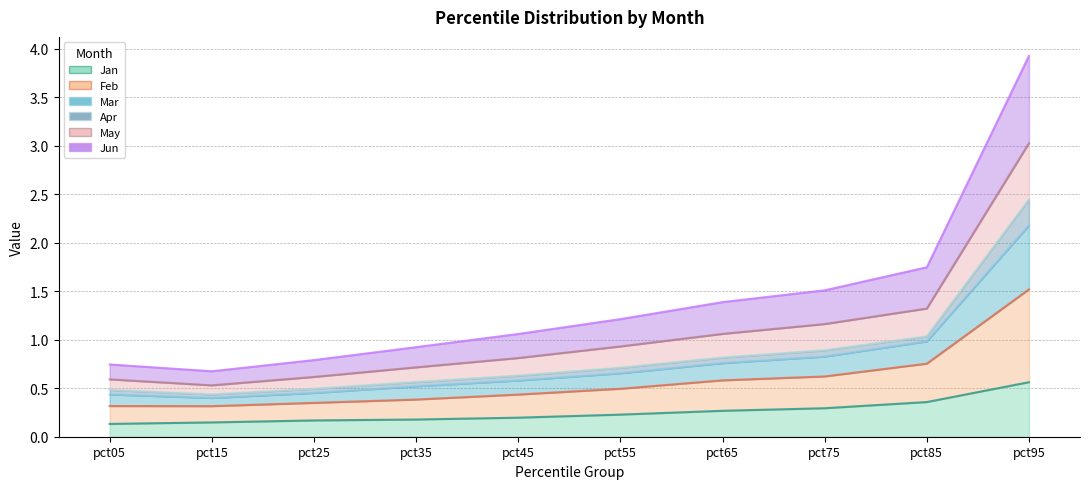

Count the number of categories in the chart.

10